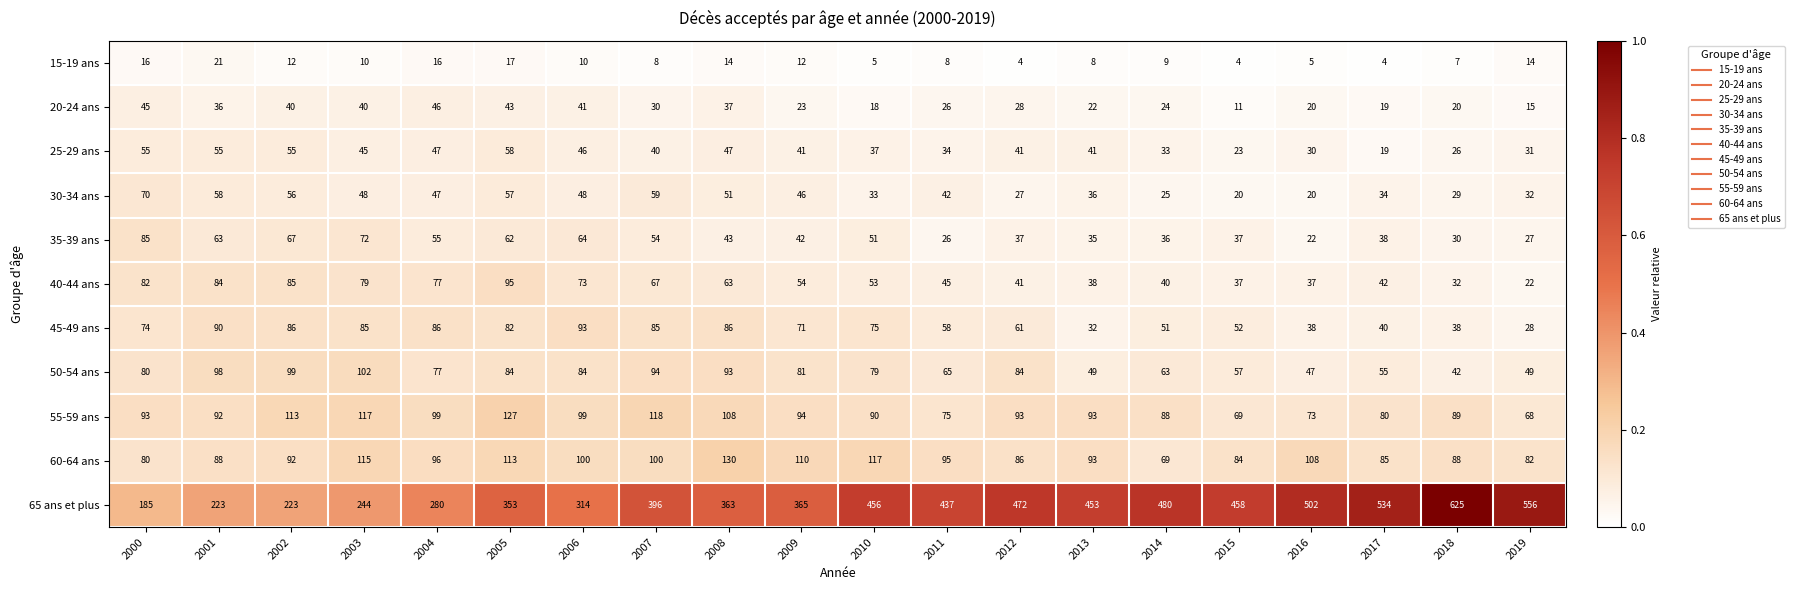

Count the number of categories in the chart.

20